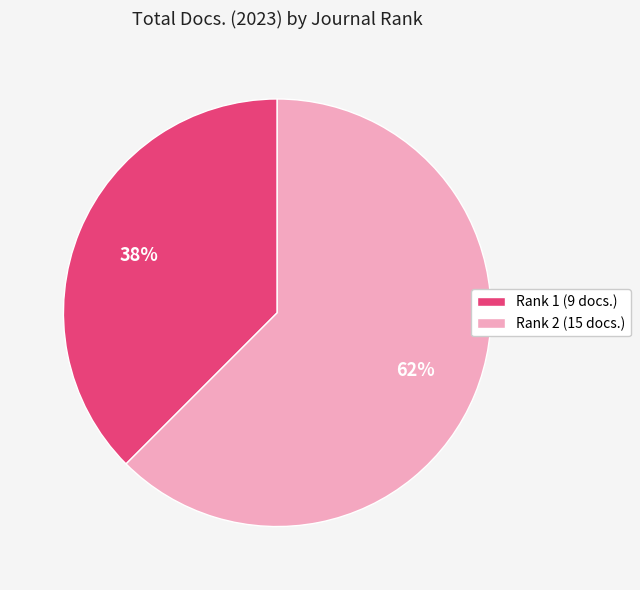

How many slices are in this pie chart?

2